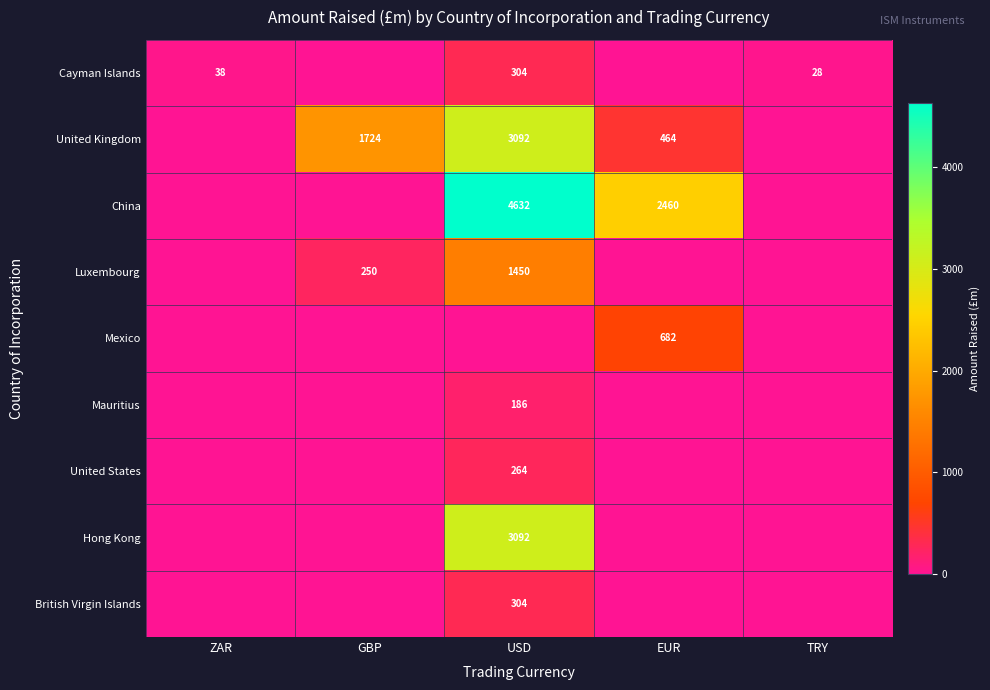

Is it true that United Kingdom equals 4149 at USD?

False